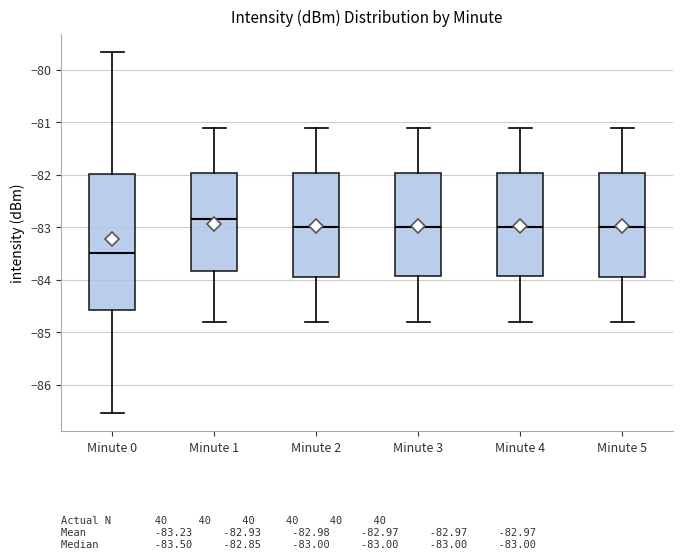

Where does the median line of the box for Minute 3 sit on the y-axis? The values are not printed on the chart, so give them approximately, as read against the axis.

-83.0